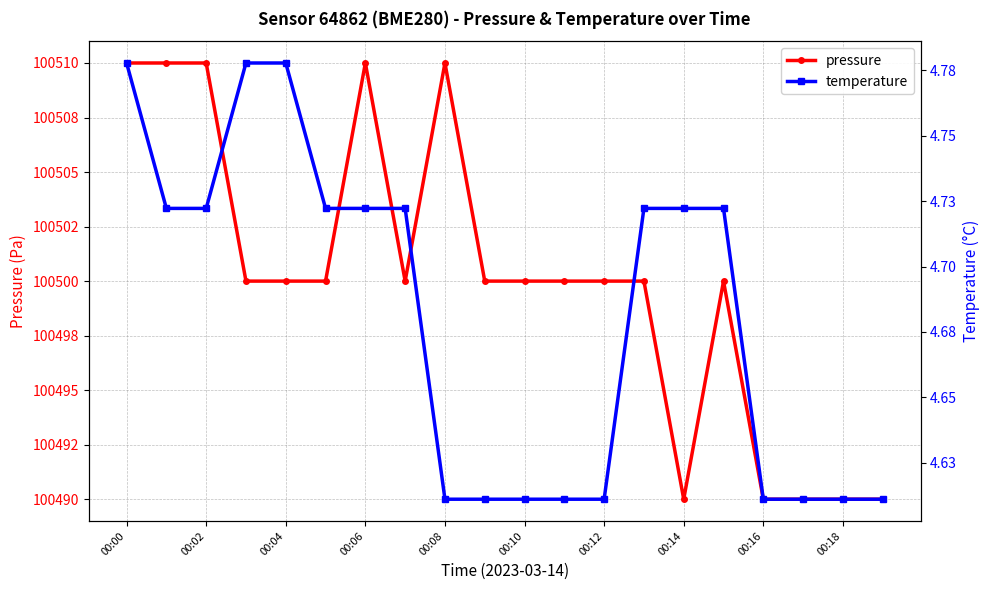

Which series has the largest range (max minus min)?

pressure